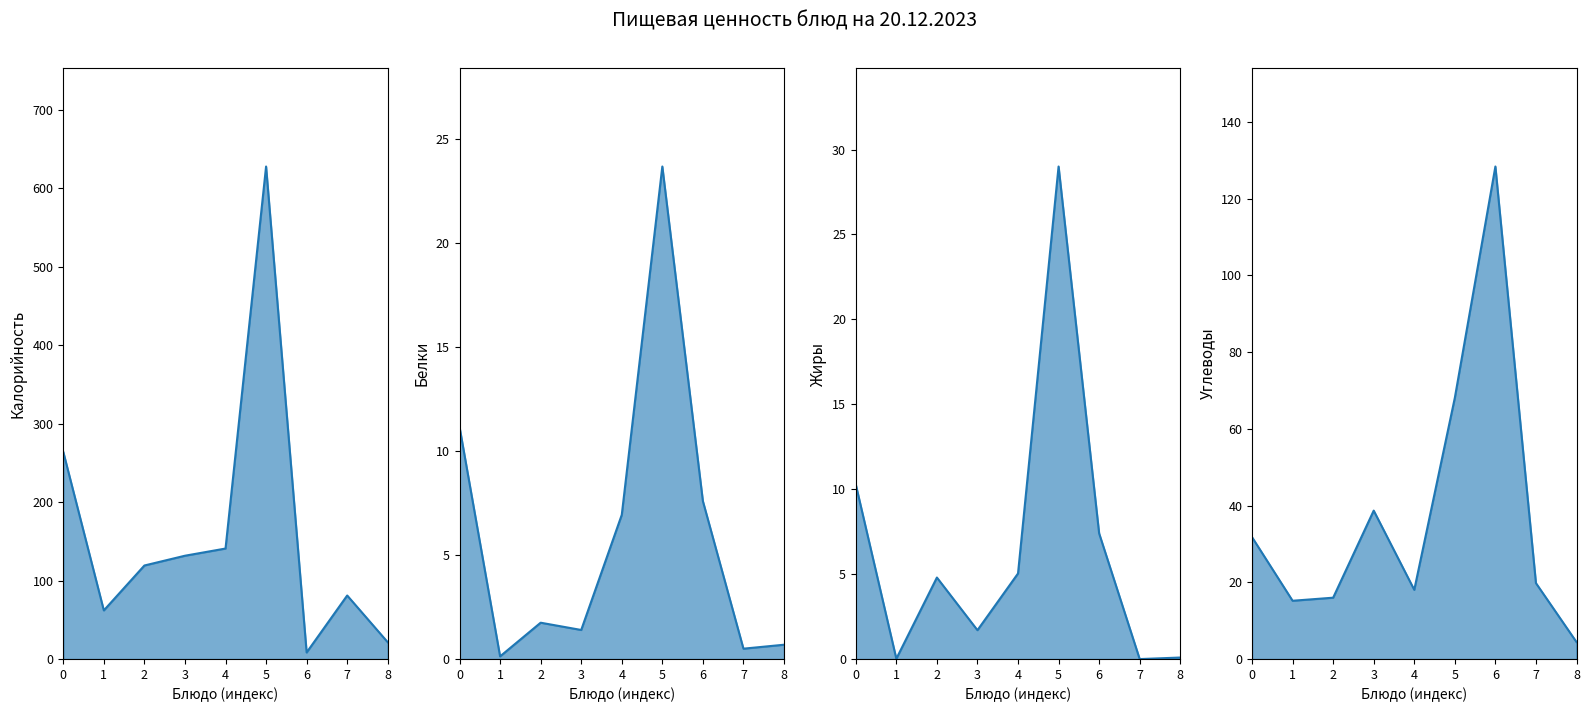

True or false: Калорийность and Белки cross at least once.

False